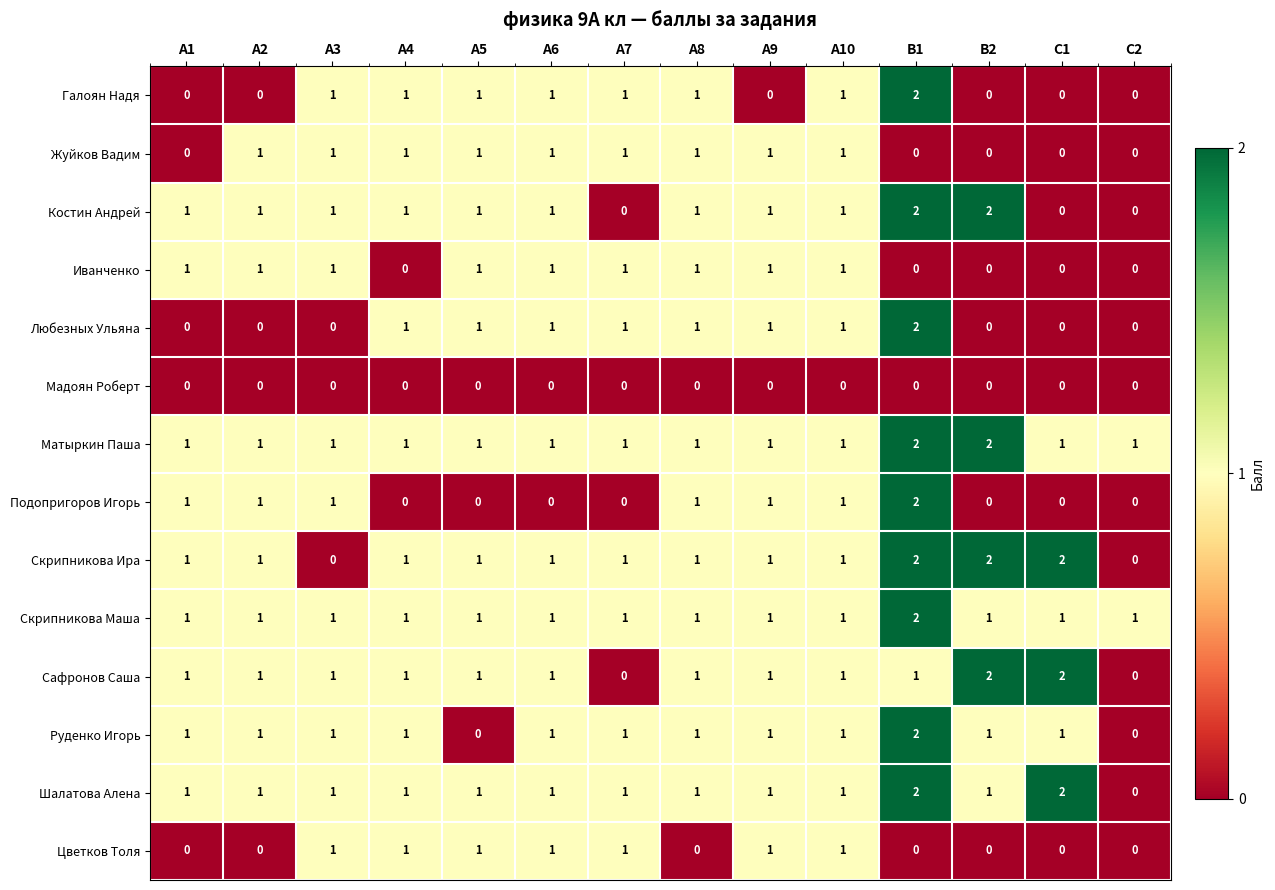

Is it true that Шалатова Алена equals 2 at А9?

False